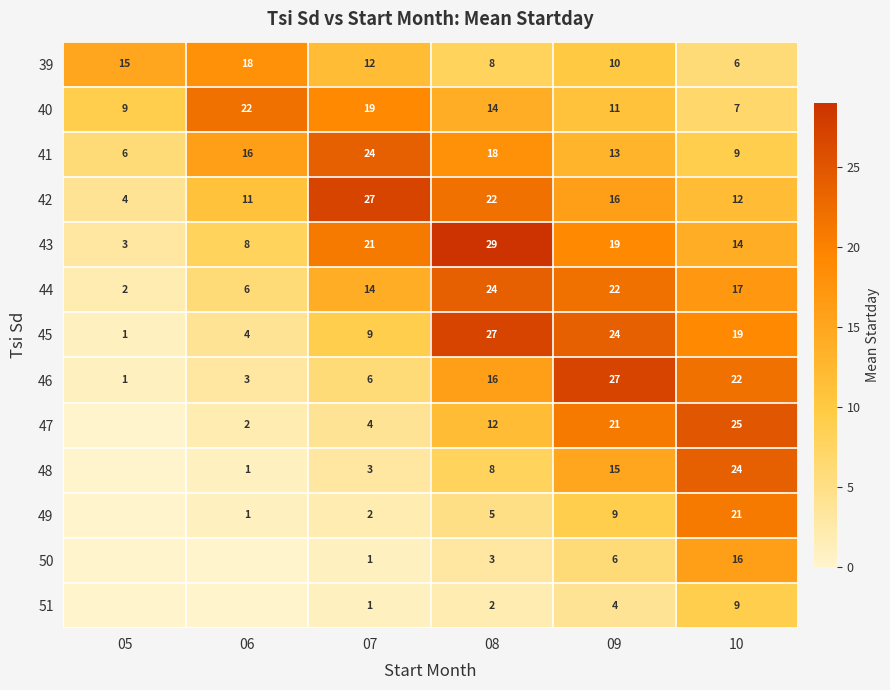

What is the difference between the highest and lowest values at 05?

15